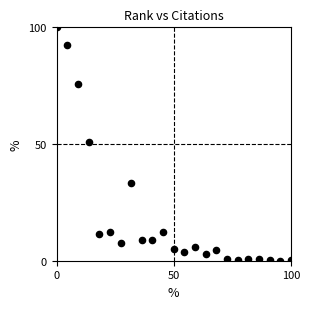

What is the range of Y values (max minus min)?

100.0